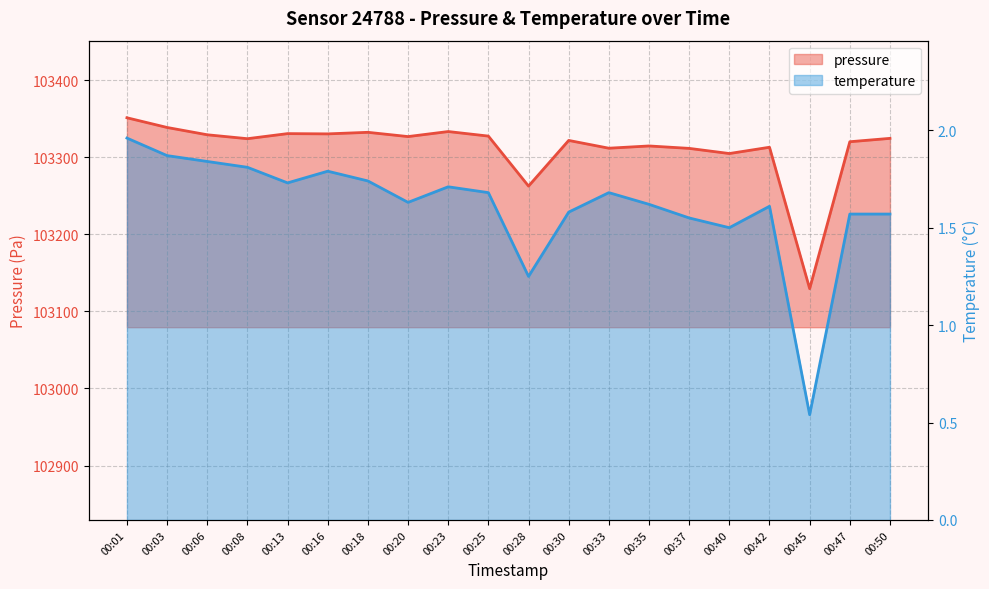

True or false: pressure and temperature intersect in this chart.

False